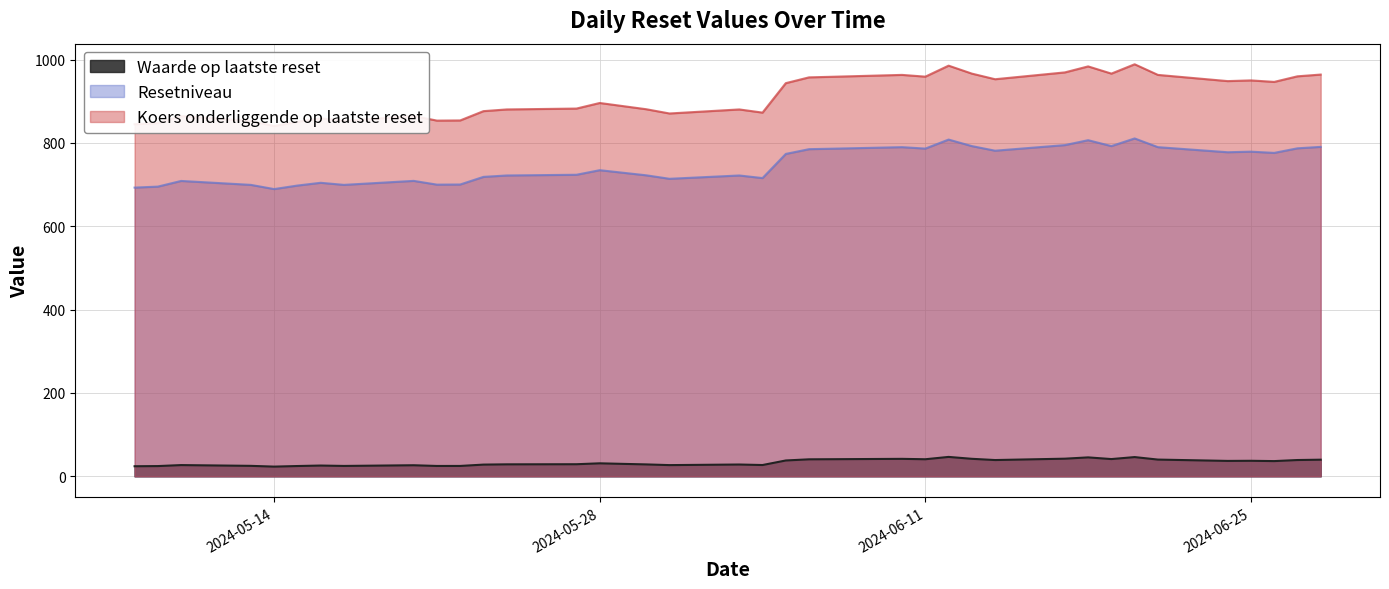

Reading left to right, list all the values displayed in this chart.

Waarde op laatste reset: 2024-06-28=39.9	2024-06-27=39.1	2024-06-26=36.5	2024-06-25=37.2	2024-06-24=37.0	2024-06-21=40.1	2024-06-20=46.1	2024-06-19=41.4	2024-06-18=45.4	2024-06-17=42.3	2024-06-14=39.0	2024-06-13=42.0	2024-06-12=46.5	2024-06-11=41.0	2024-06-10=41.9	2024-06-07=41.0	2024-06-06=40.8	2024-06-05=38.0	2024-06-04=27.1	2024-06-03=28.3	2024-05-31=26.9	2024-05-30=28.6	2024-05-29=29.8	2024-05-28=31.2	2024-05-27=29.0	2024-05-24=28.7	2024-05-23=28.1	2024-05-22=24.9	2024-05-21=24.8	2024-05-20=26.5	2024-05-17=24.9	2024-05-16=25.8	2024-05-15=24.7	2024-05-14=23.3	2024-05-13=25.1	2024-05-10=26.9	2024-05-09=24.6	2024-05-08=24.2
Resetniveau: 2024-06-28=790.6	2024-06-27=787.2	2024-06-26=776.2	2024-06-25=779.2	2024-06-24=777.8	2024-06-21=790.0	2024-06-20=810.9	2024-06-19=792.5	2024-06-18=806.7	2024-06-17=794.9	2024-06-14=781.5	2024-06-13=792.5	2024-06-12=808.2	2024-06-11=786.5	2024-06-10=790.0	2024-06-07=786.3	2024-06-06=785.1	2024-06-05=773.8	2024-06-04=715.8	2024-06-03=722.0	2024-05-31=714.1	2024-05-30=722.4	2024-05-29=728.6	2024-05-28=734.7	2024-05-27=723.7	2024-05-24=722.0	2024-05-23=718.6	2024-05-22=700.4	2024-05-21=700.0	2024-05-20=709.1	2024-05-17=699.5	2024-05-16=704.5	2024-05-15=697.8	2024-05-14=689.4	2024-05-13=699.5	2024-05-10=708.9	2024-05-09=695.3	2024-05-08=692.9
Koers onderliggende op laatste reset: 2024-06-28=964.2	2024-06-27=960.0	2024-06-26=946.6	2024-06-25=950.2	2024-06-24=948.5	2024-06-21=963.4	2024-06-20=988.9	2024-06-19=966.5	2024-06-18=983.8	2024-06-17=969.4	2024-06-14=953.0	2024-06-13=966.5	2024-06-12=985.6	2024-06-11=959.2	2024-06-10=963.4	2024-06-07=958.9	2024-06-06=957.5	2024-06-05=943.6	2024-06-04=872.9	2024-06-03=880.5	2024-05-31=870.8	2024-05-30=881.0	2024-05-29=888.5	2024-05-28=896.0	2024-05-27=882.6	2024-05-24=880.5	2024-05-23=876.4	2024-05-22=854.1	2024-05-21=853.7	2024-05-20=864.7	2024-05-17=853.0	2024-05-16=859.1	2024-05-15=851.0	2024-05-14=840.7	2024-05-13=853.0	2024-05-10=864.5	2024-05-09=847.9	2024-05-08=845.0